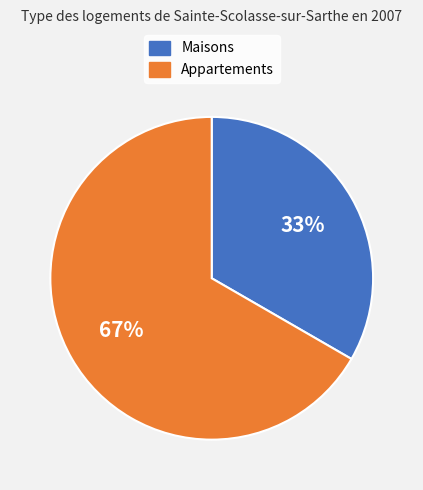

Count the number of slices in the pie.

2